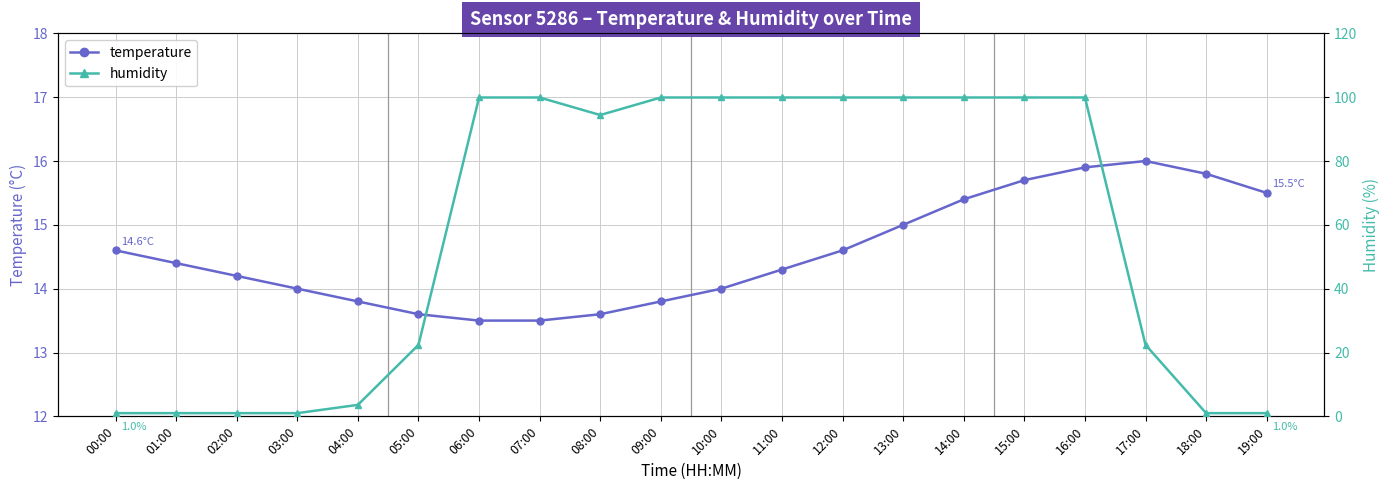

How many data points in humidity are less than 99?

10